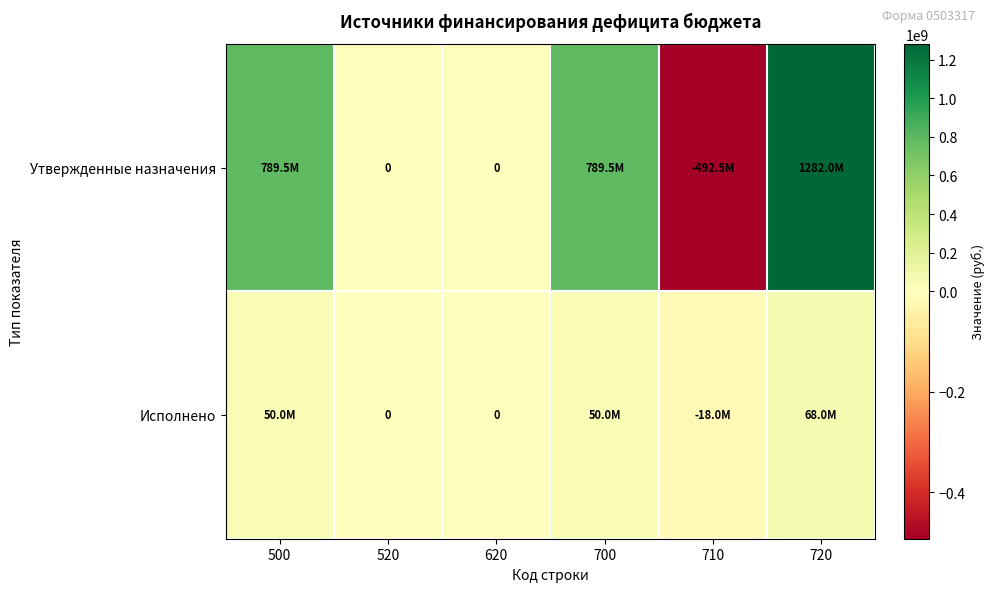

Count the number of data series in this chart.

2